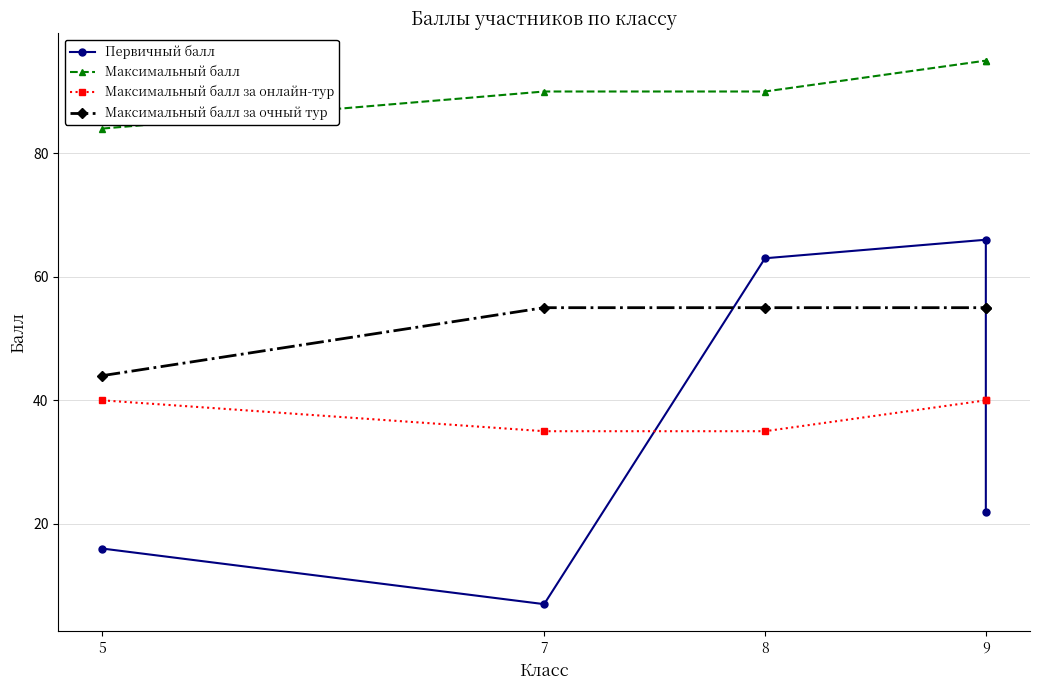

Rank the series at 9 from lowest to highest value.

Максимальный балл за онлайн-тур, Максимальный балл за очный тур, Первичный балл, Максимальный балл